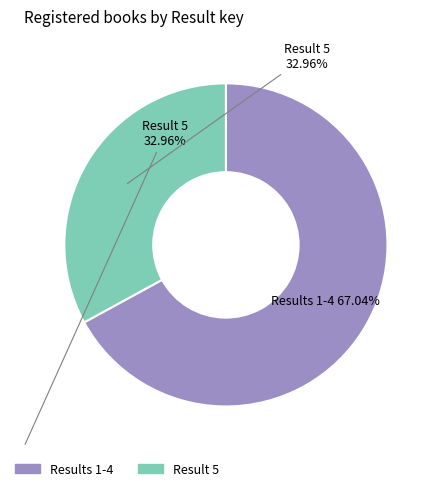

Which category has the biggest portion of the pie?

Results 1-4